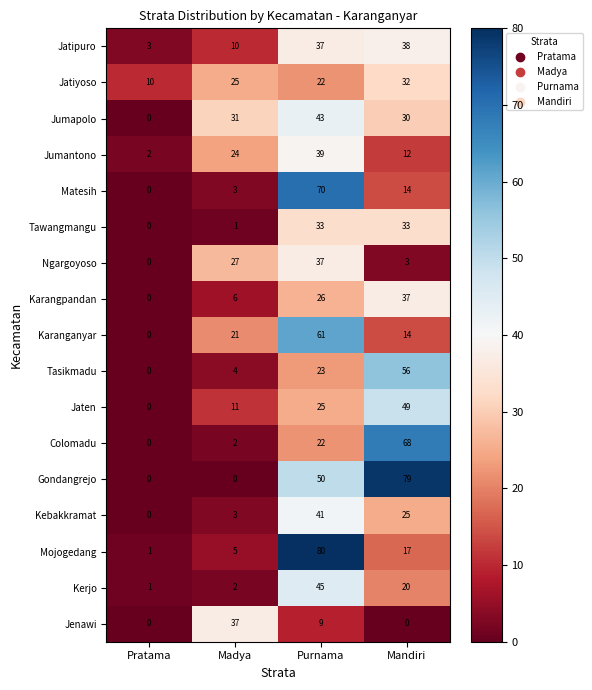

The value of Gondangrejo at Mandiri is 79. True or false?

True